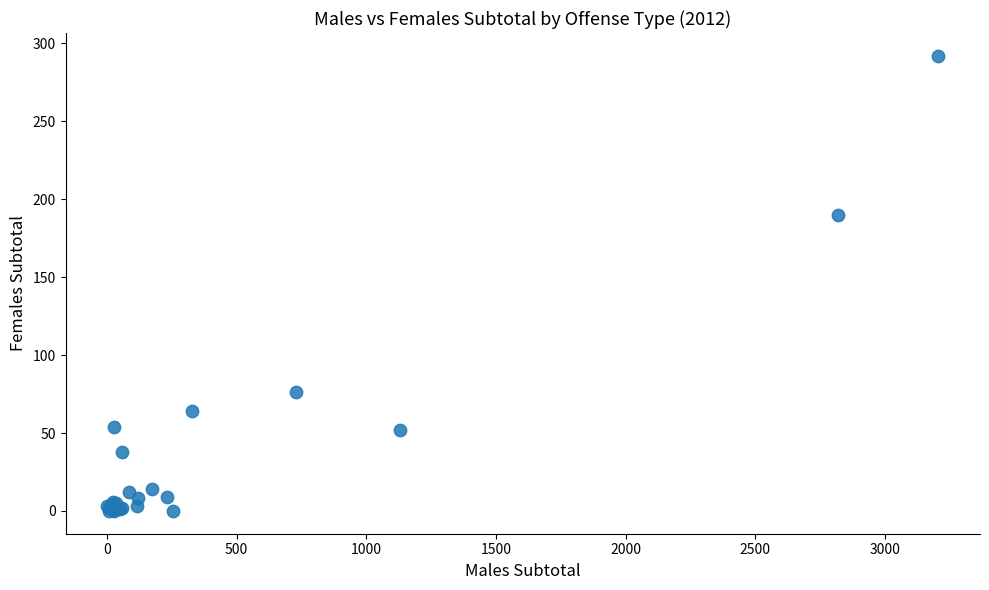

What Y value in the scatter plot is closest to 146?

190